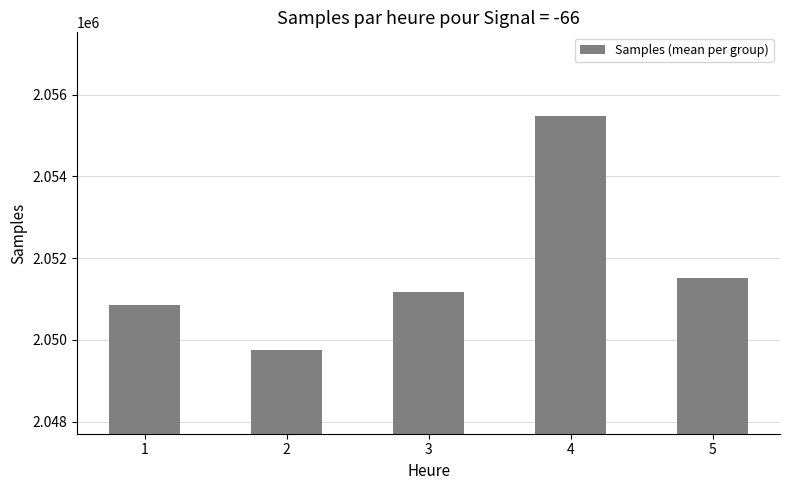

What is the maximum value shown in the chart?

2055467.8